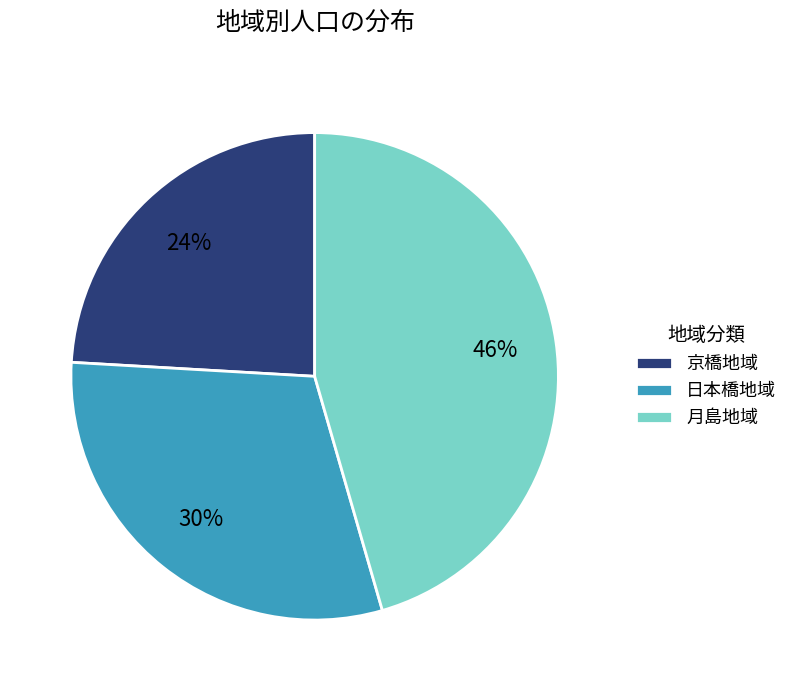

How many slices are in this pie chart?

3